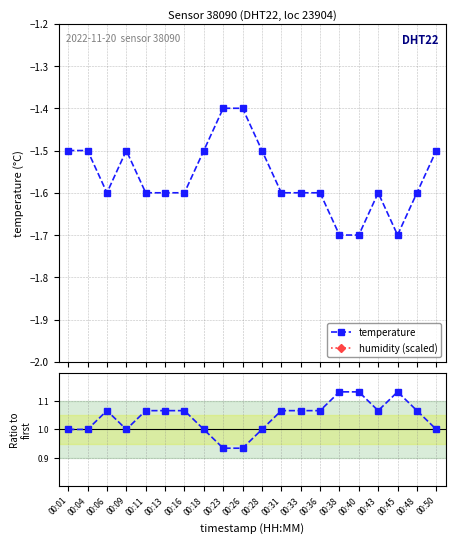

Does the chart have visible grid lines?

Yes